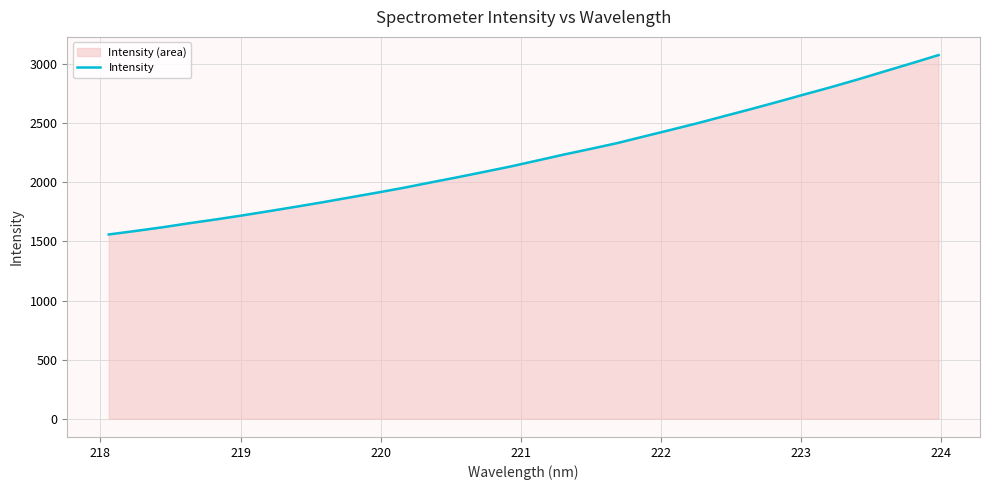

Reading right to left, transcribe all the data shown in this chart.

3077.0	3007.9	2940.3	2872.2	2806.9	2745.1	2682.1	2620.7	2561.4	2501.4	2444.9	2389.3	2333.1	2283.6	2235.8	2184.7	2134.4	2088.1	2042.5	1998.6	1953.9	1912.5	1872.5	1832.5	1794.4	1757.1	1721.0	1686.6	1654.4	1619.9	1589.0	1559.4